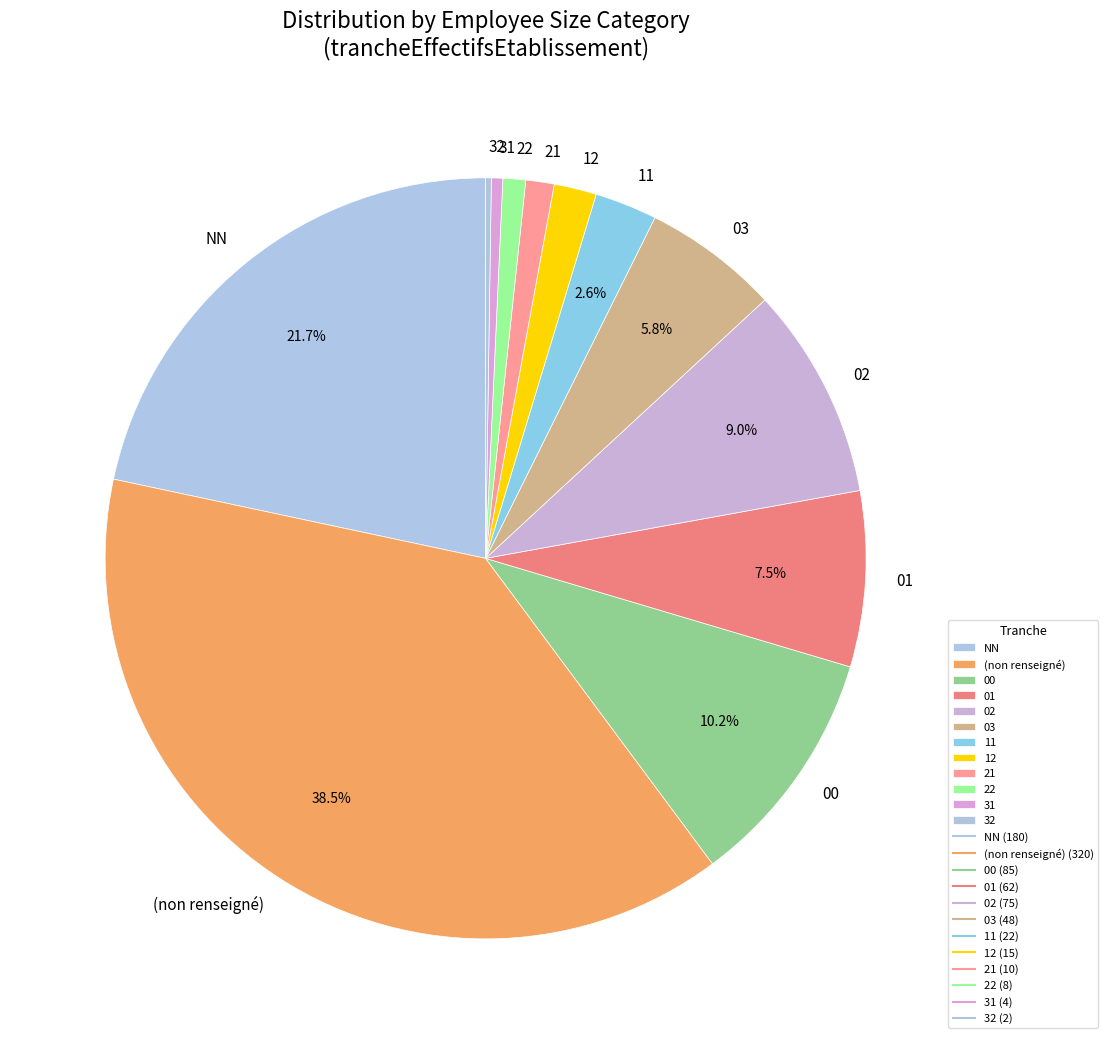

What portion of the pie excludes 03?

94.2%